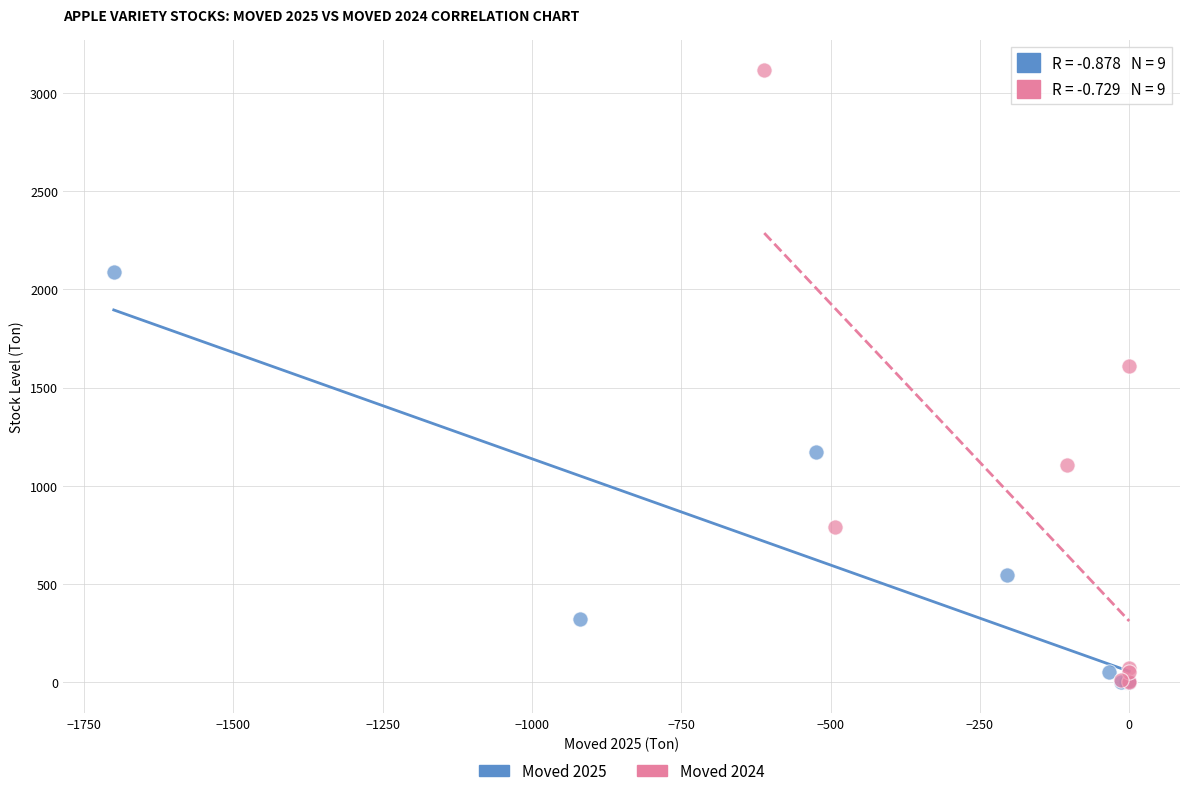

Which series reaches the maximum Y coordinate?

Moved 2024